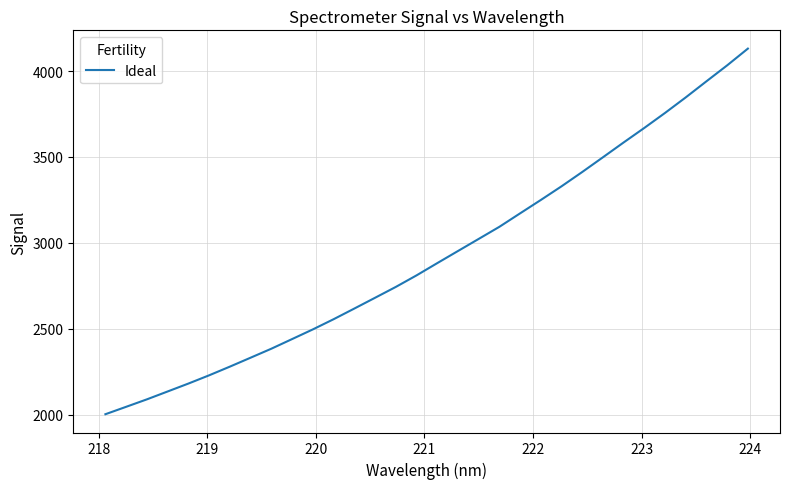

What is the greatest value displayed?

4130.5